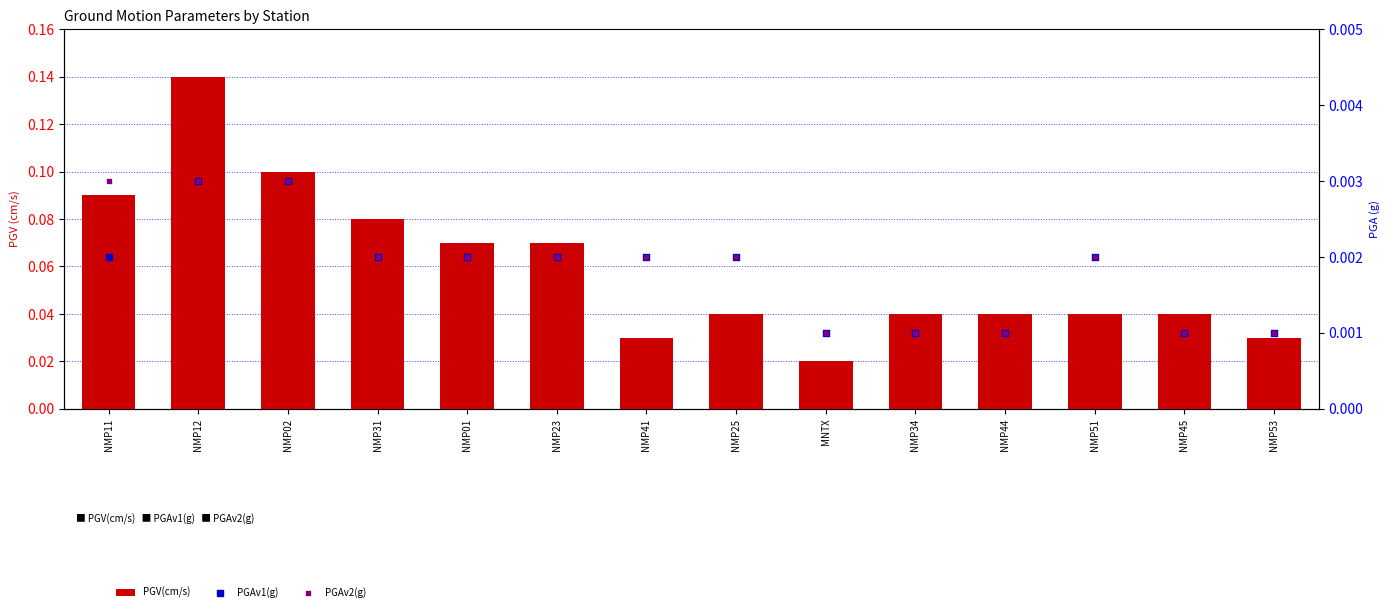

At how many categories does at least one series exceed 0?

14